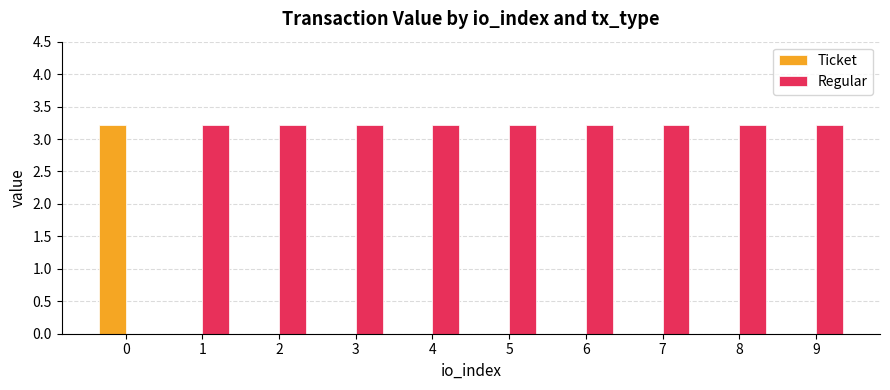

True or false: Ticket has a value of 1.5 at 2.

False